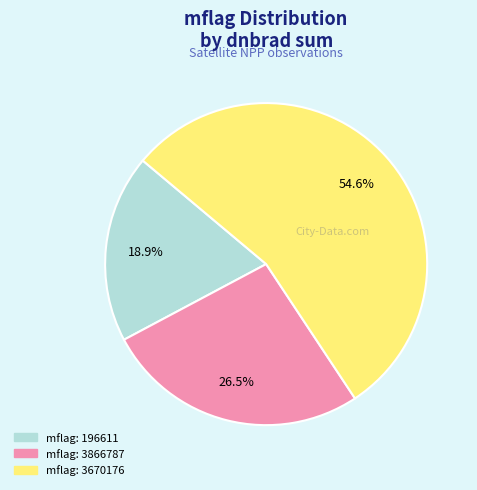

Rank the categories by value from highest to lowest.

mflag: 3670176, mflag: 3866787, mflag: 196611